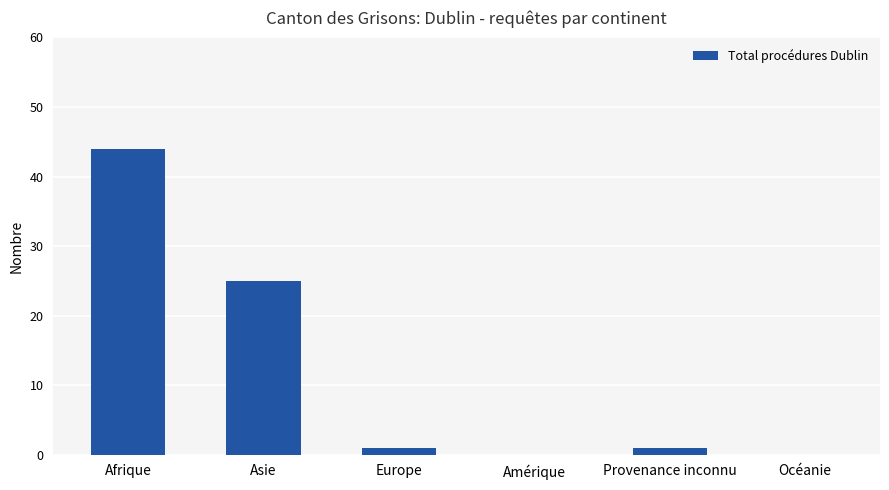

Count the number of categories in the chart.

6